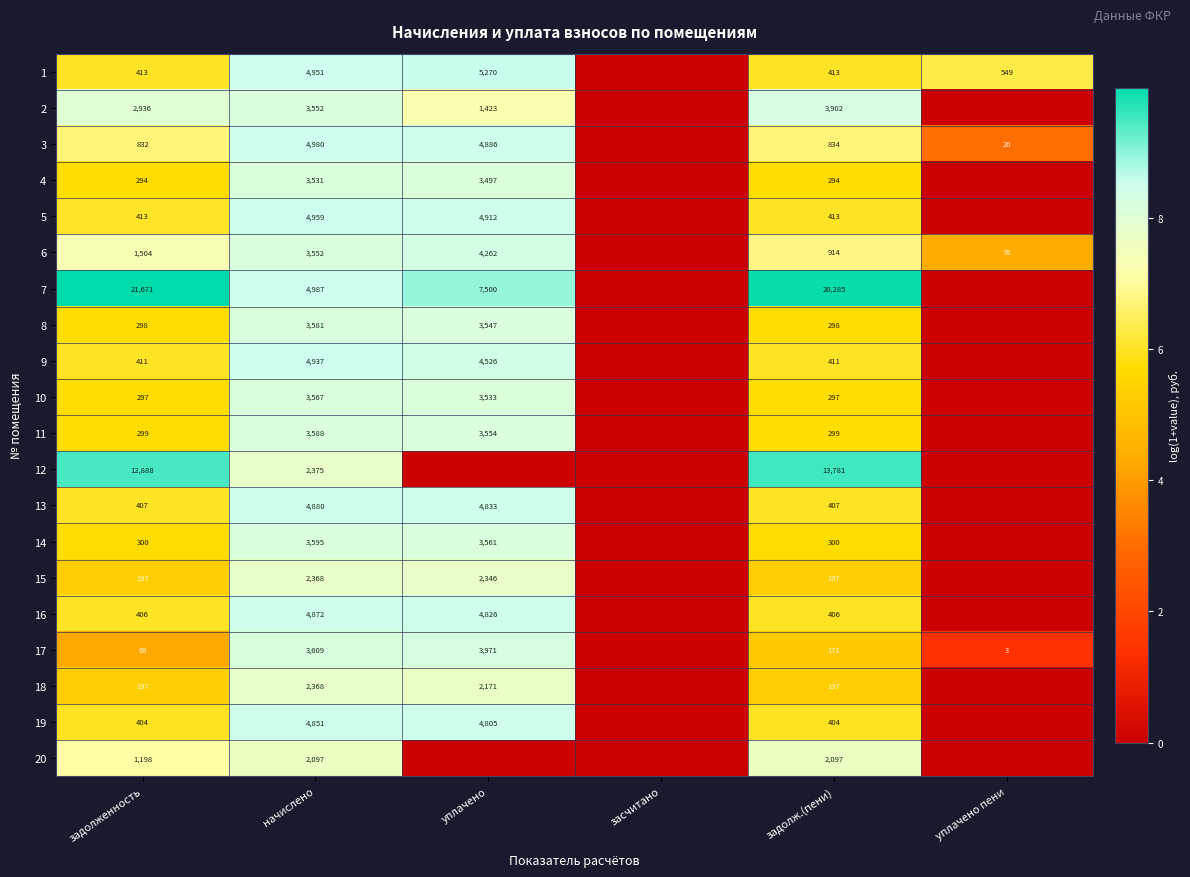

What is the average value of the 6 series?

5.8